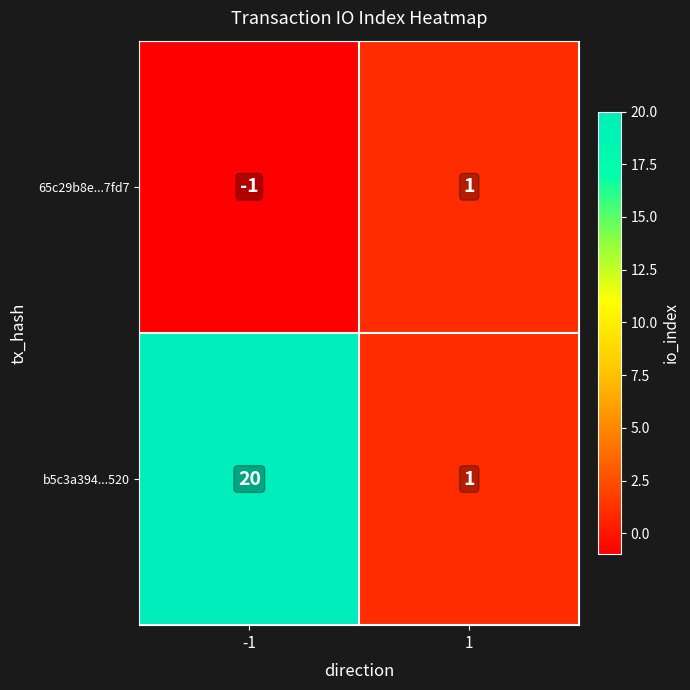

Reading left to right, extract all data points from this chart.

65c29b8e...7fd7: -1	1
b5c3a394...520: 20	1